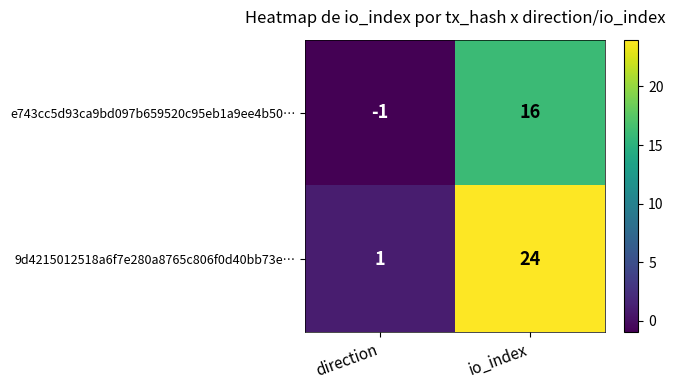

How many data points does each series have?

2